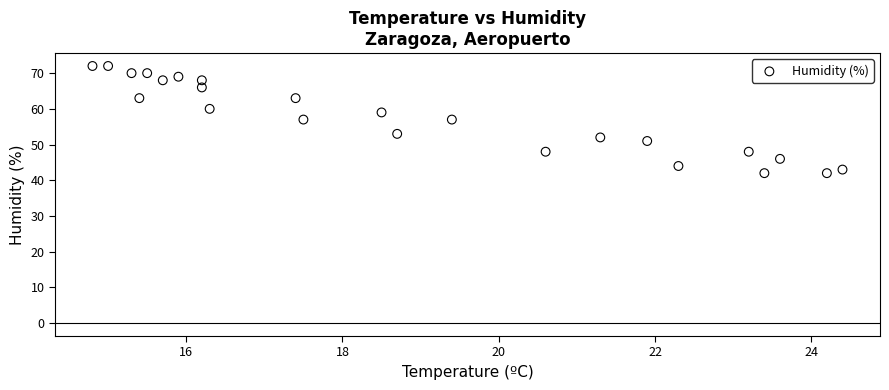

What is the range of Y values (max minus min)?

30